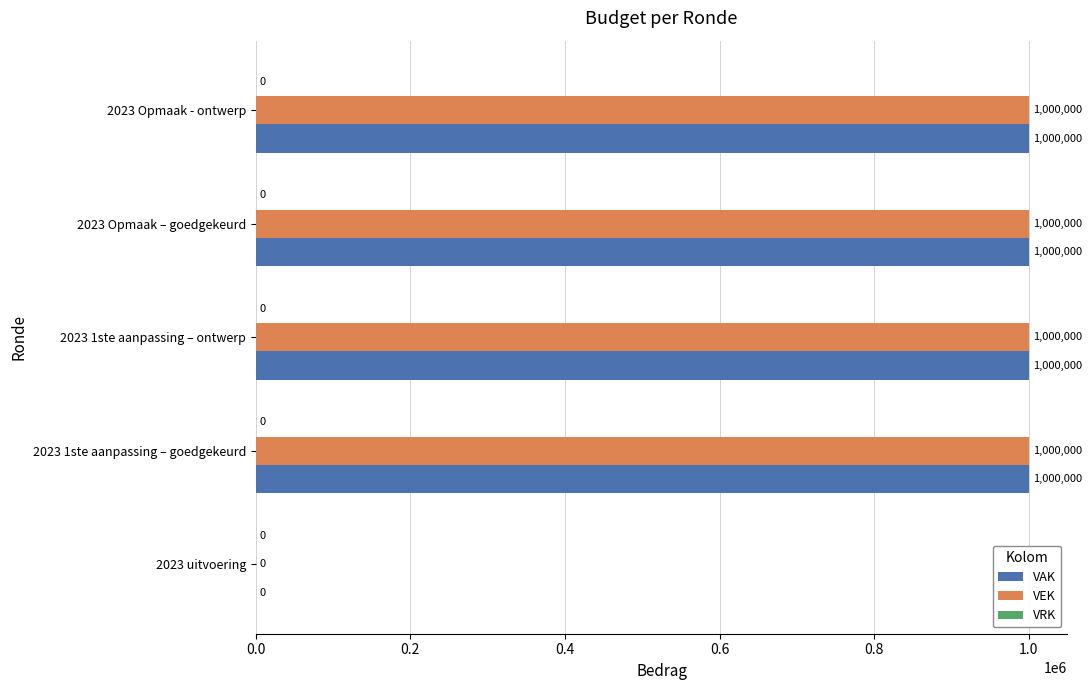

Is it true that VEK equals 1320639 at 2023 1ste aanpassing – ontwerp?

False